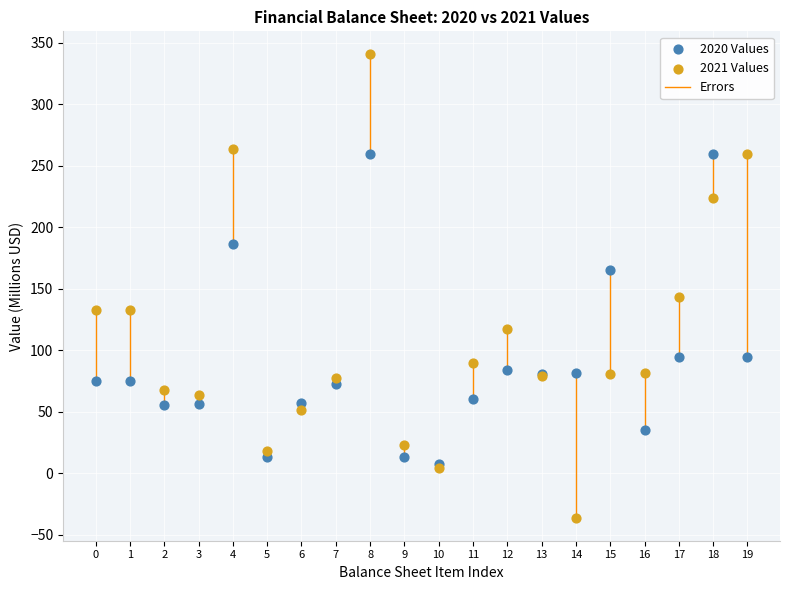

Across all series, what Y value is closest to 152?

143.0